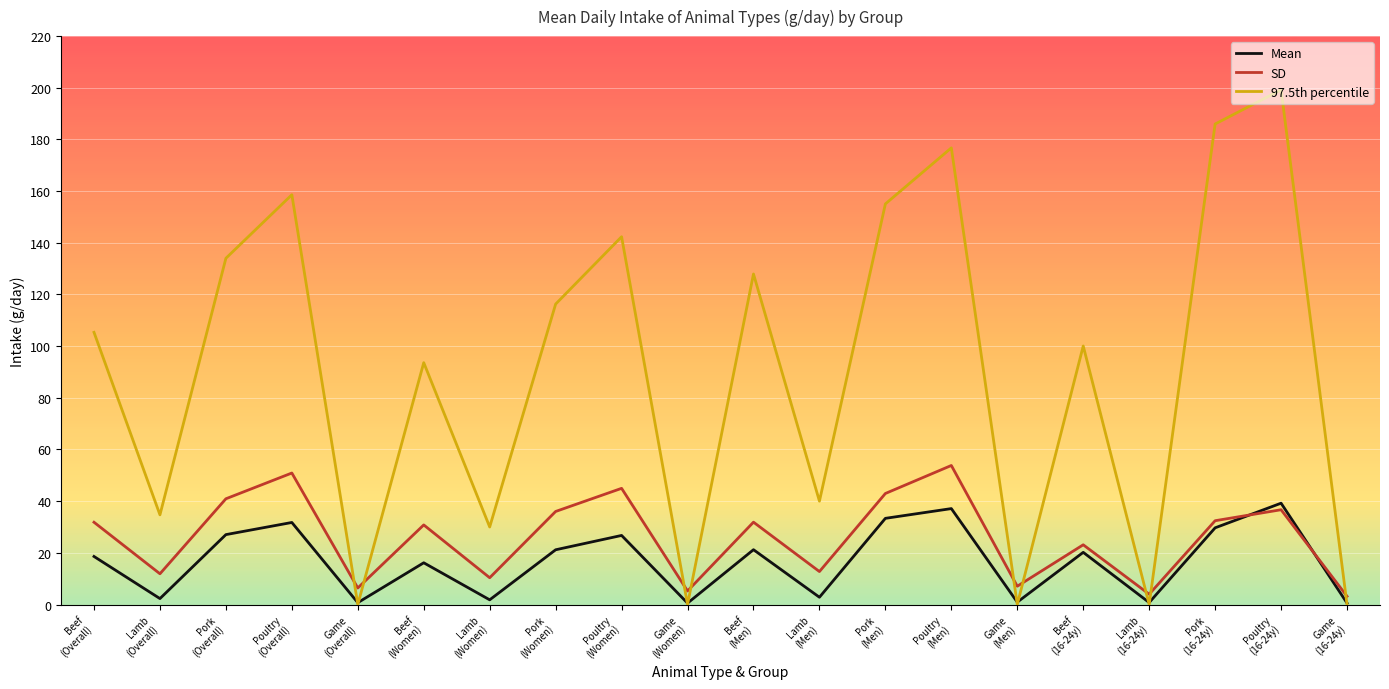

The value of 97.5th percentile at Lamb
(Women) is 49.6. True or false?

False